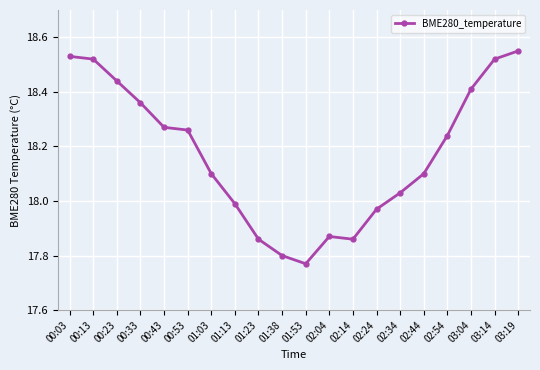

True or false: there are more than 0 points higher than both neighbors.

True